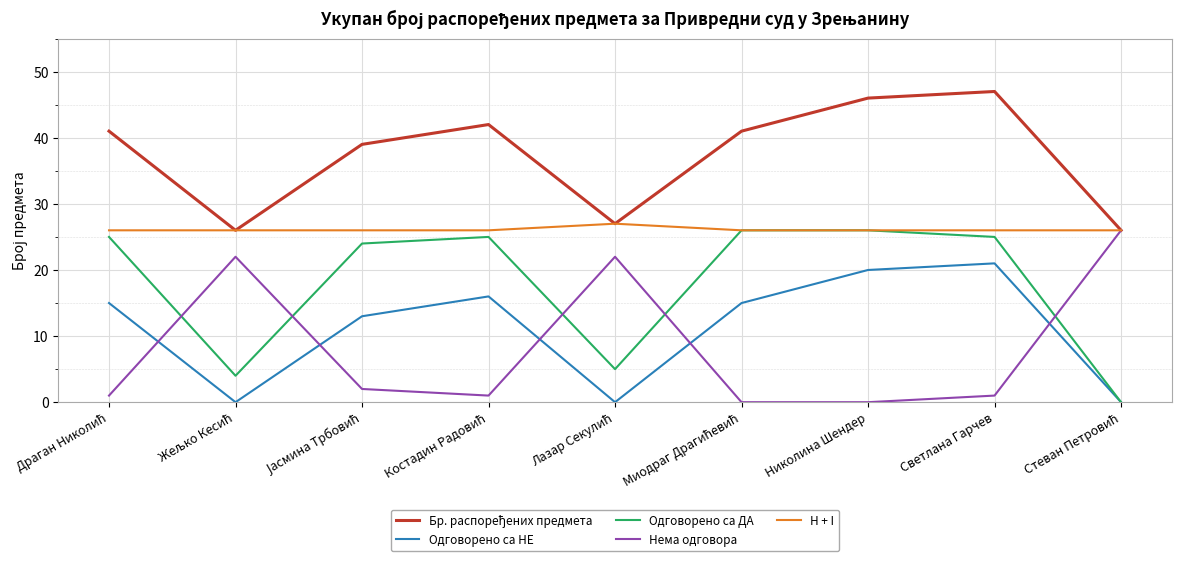

True or false: H + I and Одговорено са НЕ cross at least once.

False